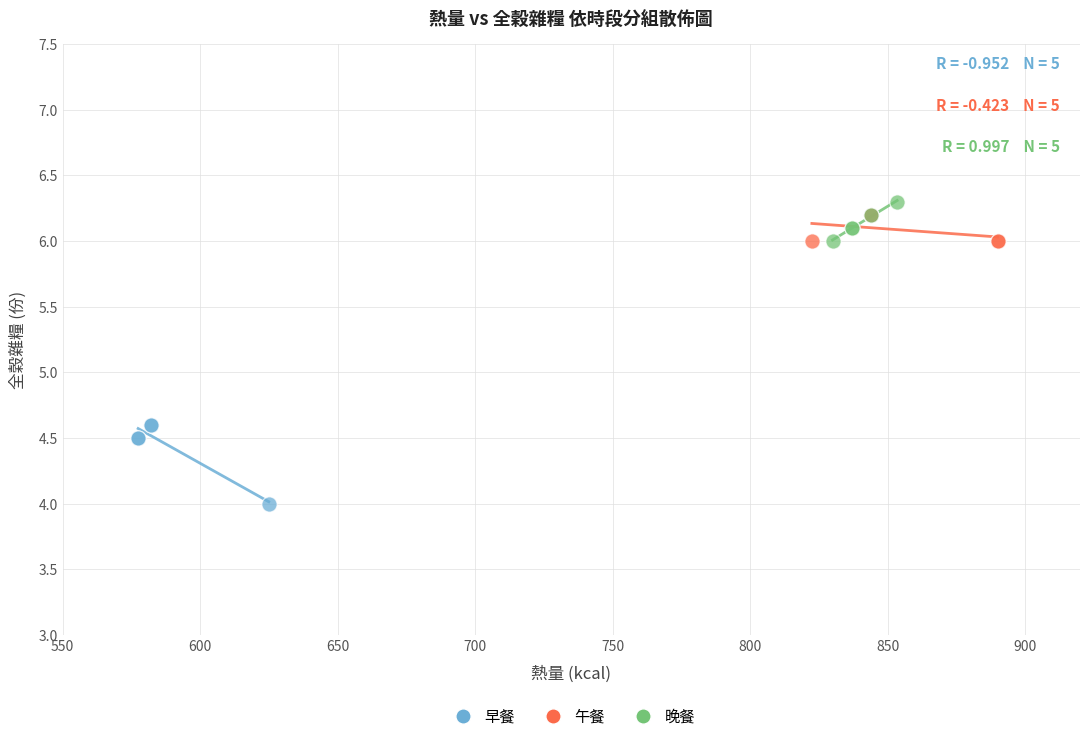

Which series contains the lowest Y value?

早餐